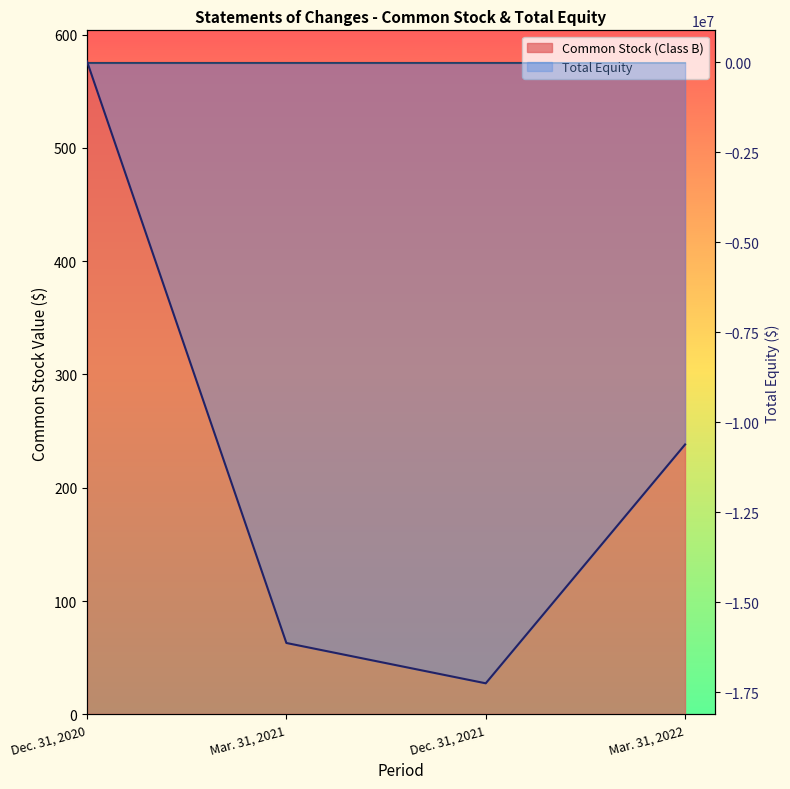

Reading right to left, transcribe all the data shown in this chart.

-10618215	-17253979	-16133491	23098